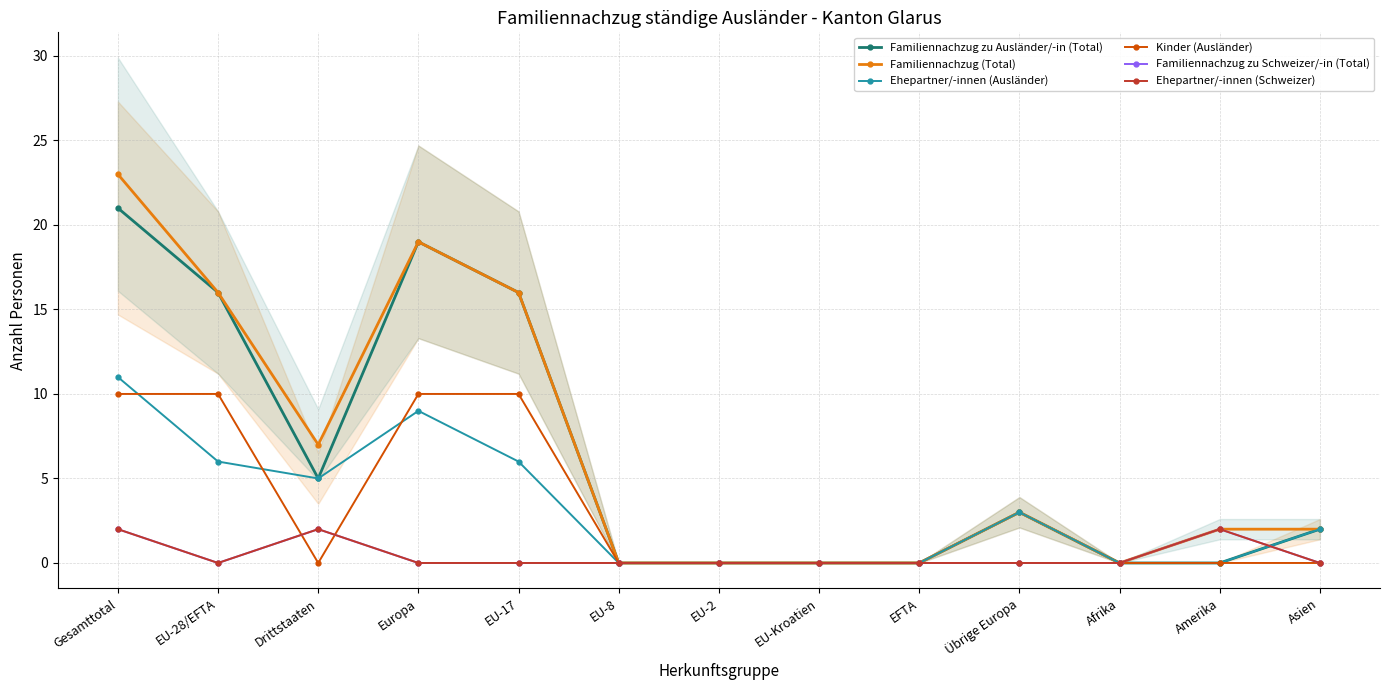

Which series has the largest range (max minus min)?

Familiennachzug (Total)